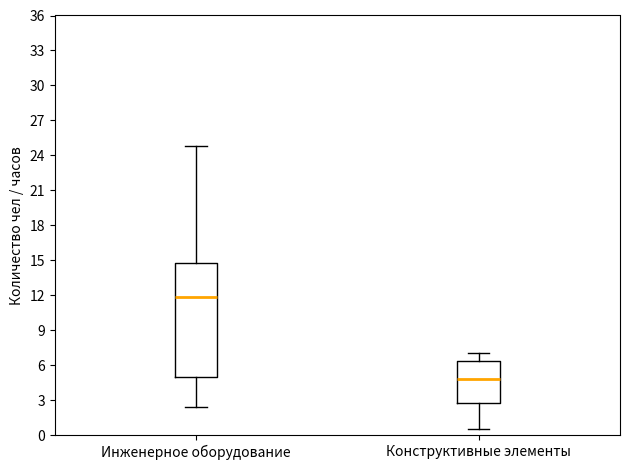

Which box's median line is the highest?

Инженерное оборудование